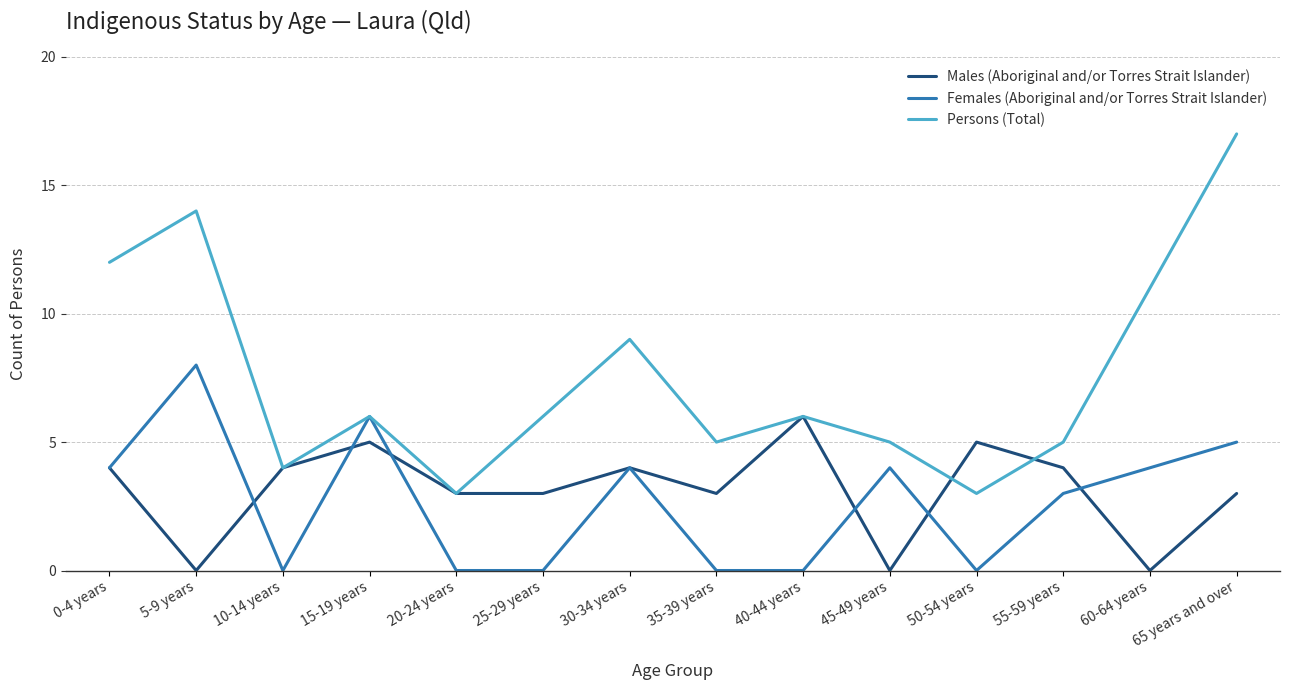

Reading right to left, list all the values displayed in this chart.

Males (Aboriginal and/or Torres Strait Islander): 3	0	4	5	0	6	3	4	3	3	5	4	0	4
Females (Aboriginal and/or Torres Strait Islander): 5	4	3	0	4	0	0	4	0	0	6	0	8	4
Persons (Total): 17	11	5	3	5	6	5	9	6	3	6	4	14	12